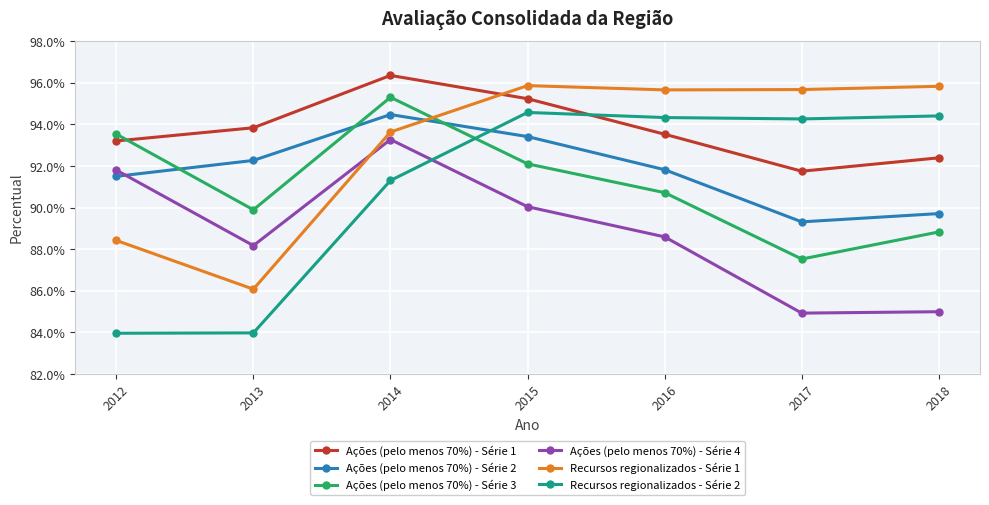

What is the value of the Ações (pelo menos 70%) - Série 4 point at the 7th from the left?

0.8